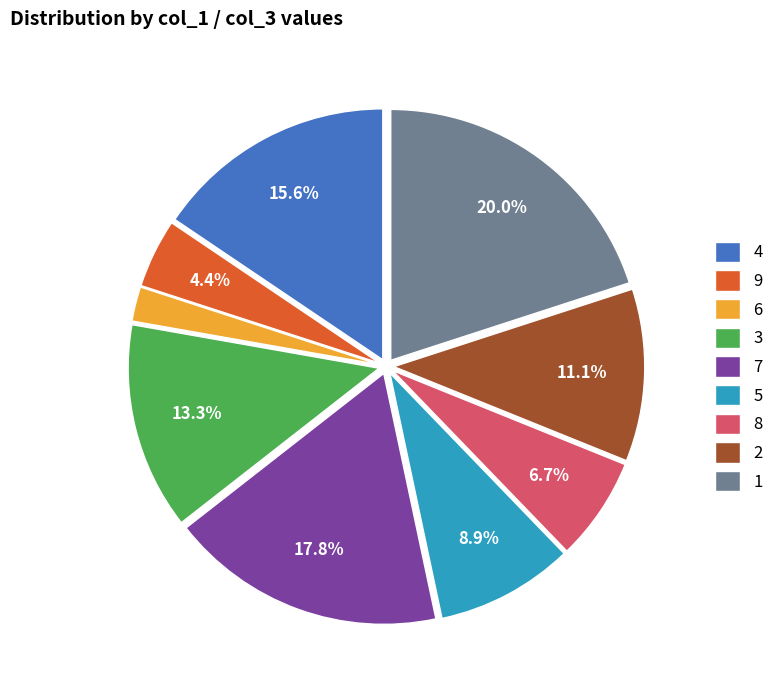

Which has a higher value, 9 or 6?

9